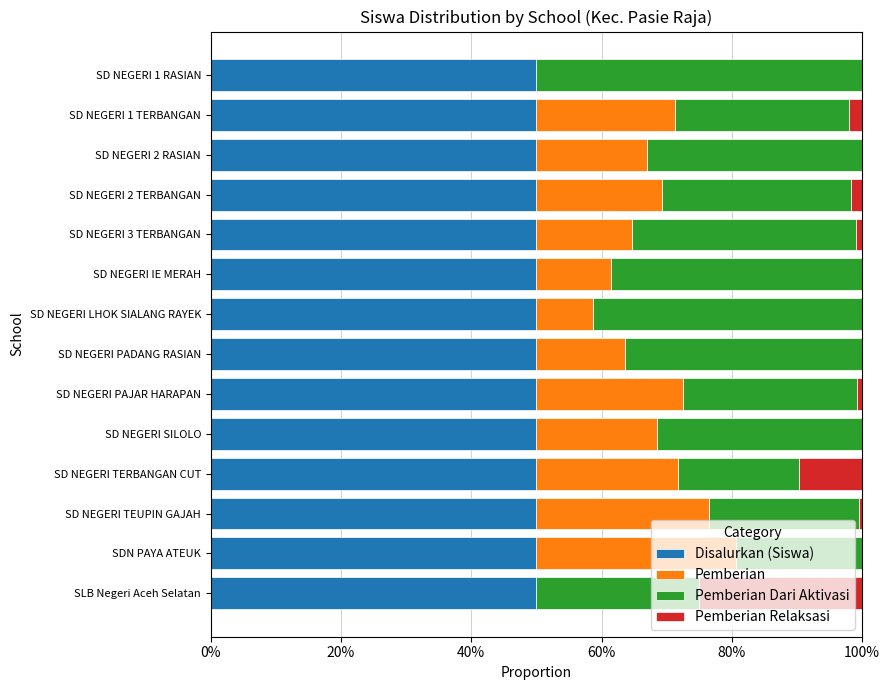

What is the sum of all Disalurkan (Siswa) values?

700.0